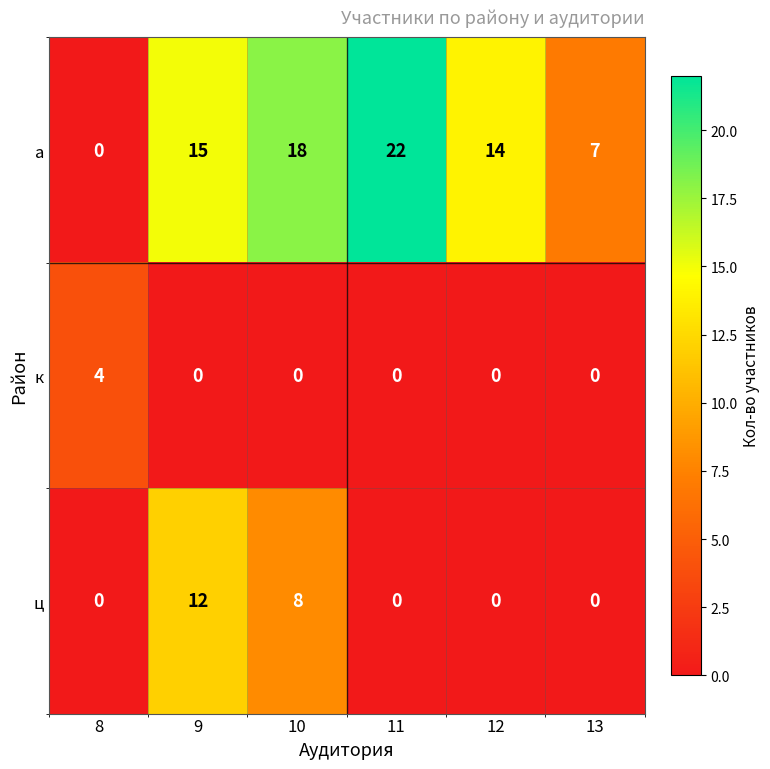

Which series has the largest total across all categories?

а